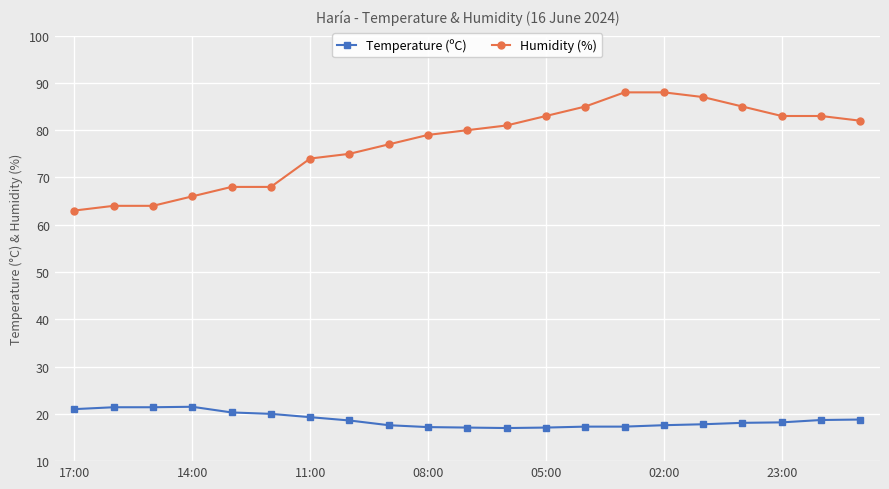

What is the average value of the Humidity (%) series?

77.3